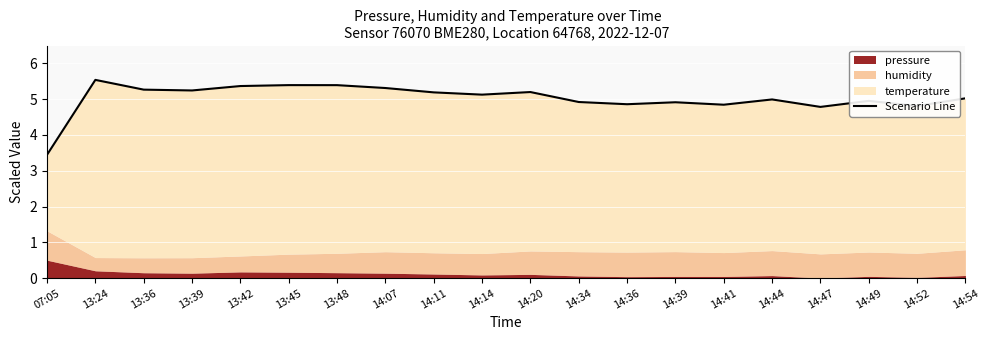

At which label does the data first exceed 5?

13:24